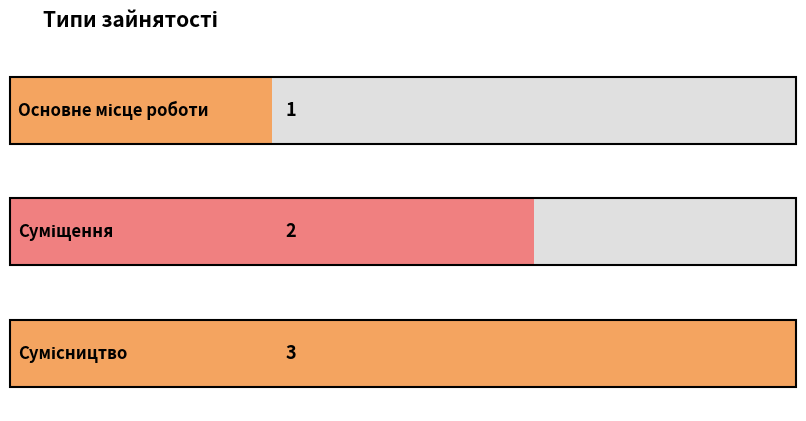

What is the change in value from Основне місце роботи to Суміщення?

+1